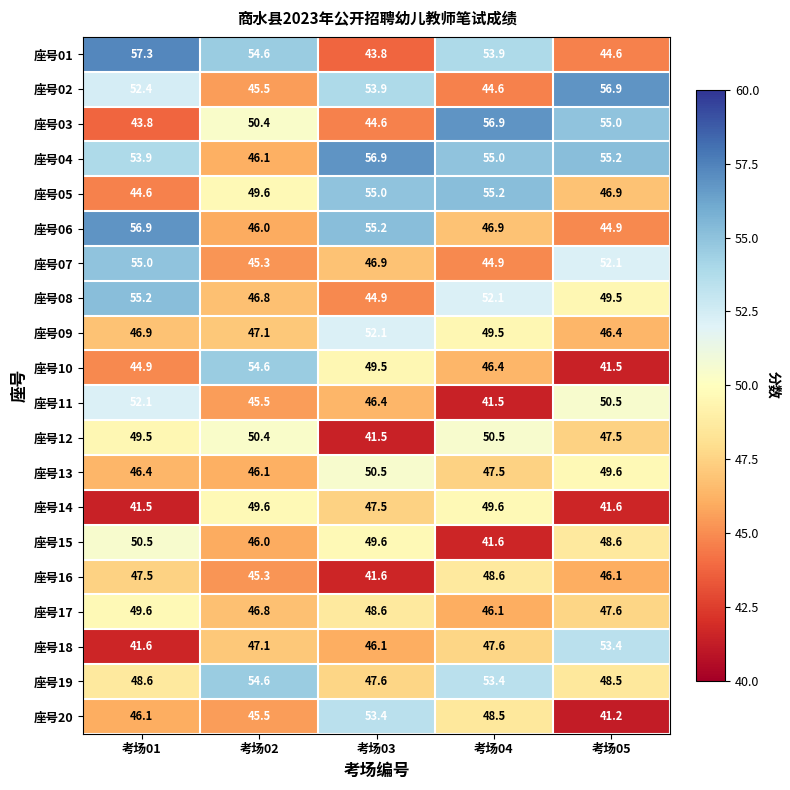

Which series has the largest total across all categories?

座号04